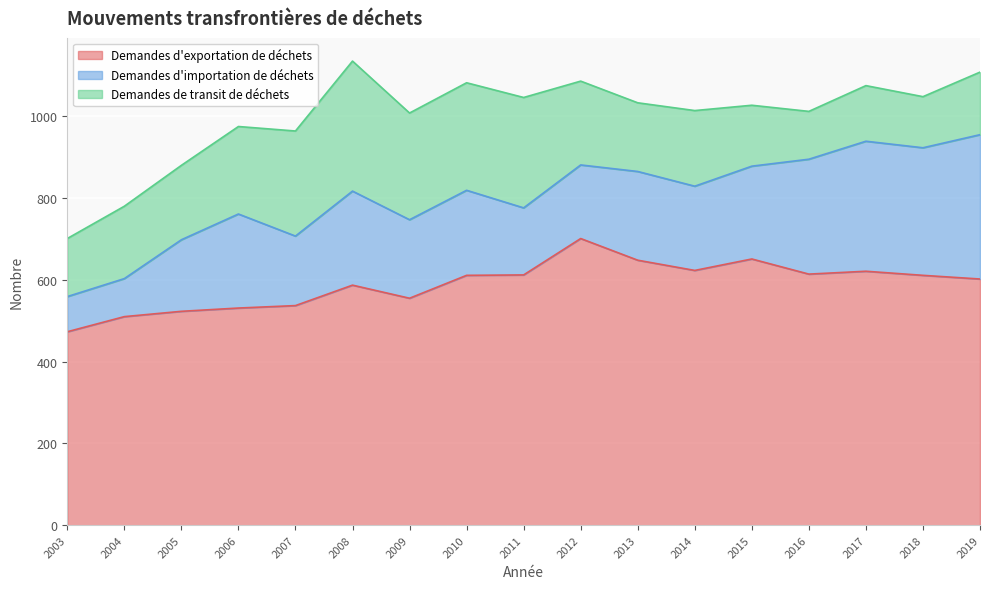

Is the value of Demandes d'exportation de déchets at 2013 greater than the value of Demandes d'importation de déchets at 2006?

Yes